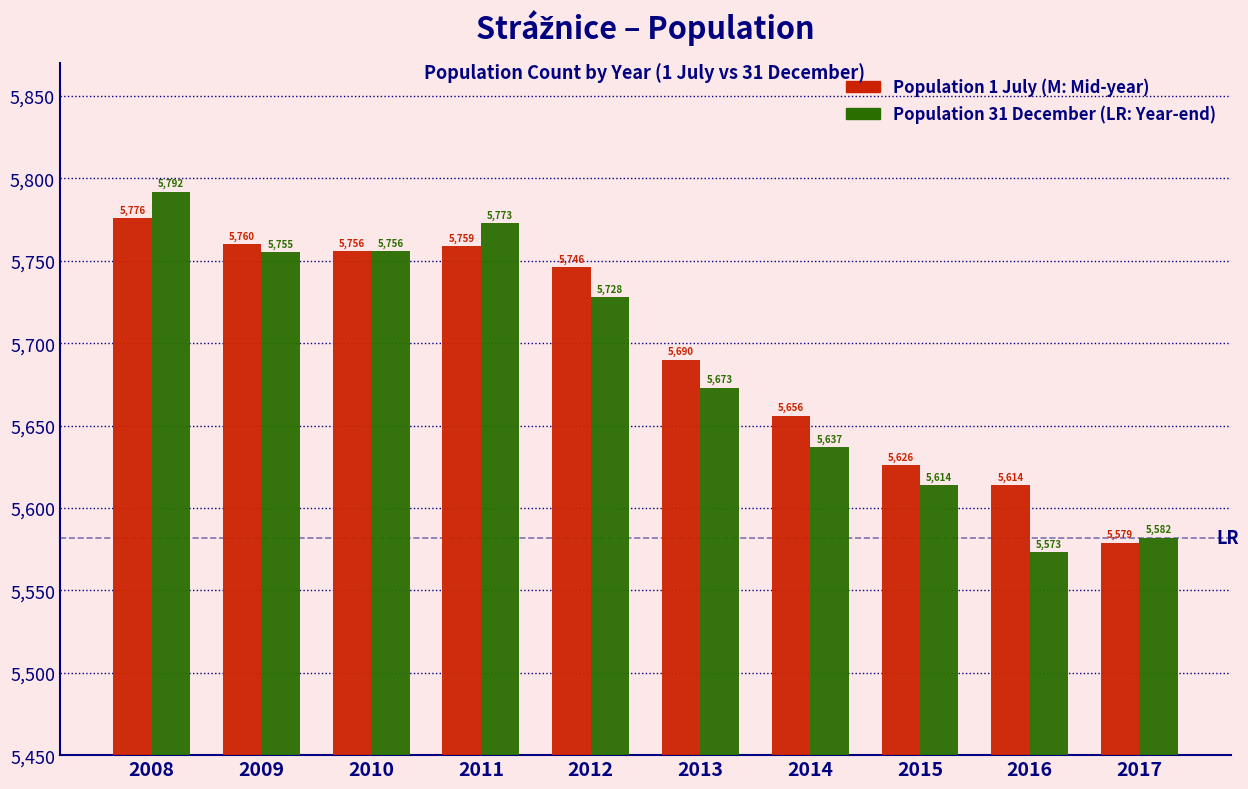

Reading left to right, transcribe all the data shown in this chart.

Population 1 July: 5776	5760	5756	5759	5746	5690	5656	5626	5614	5579
Population 31 December: 5792	5755	5756	5773	5728	5673	5637	5614	5573	5582